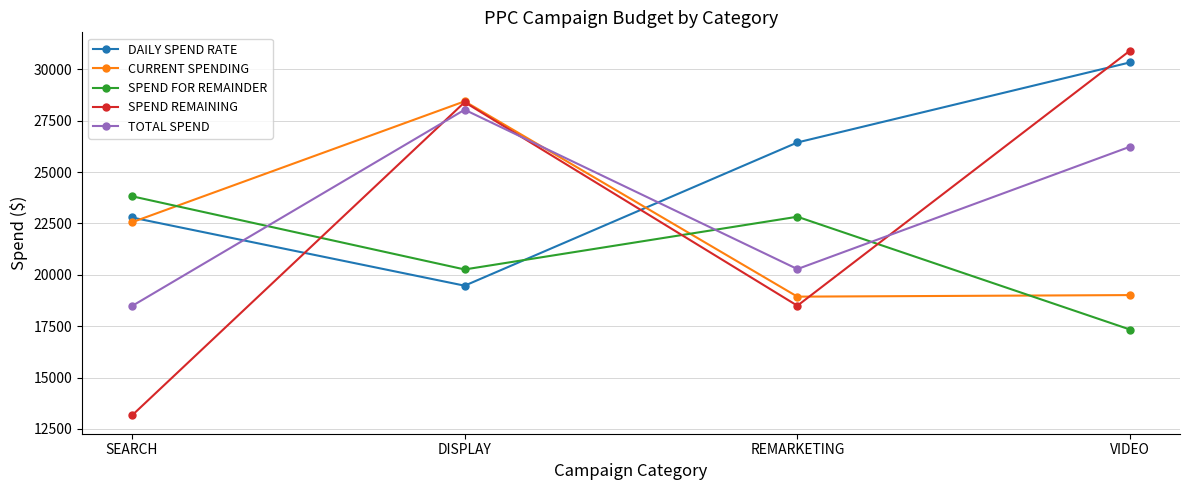

What is the total value across all series at SEARCH?

100800